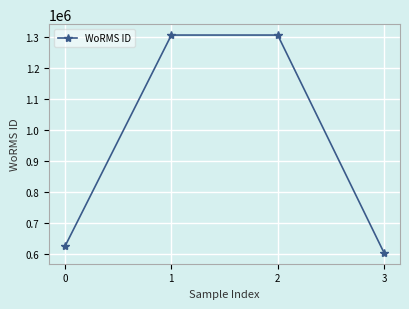

What is the minimum value shown in the chart?

603251